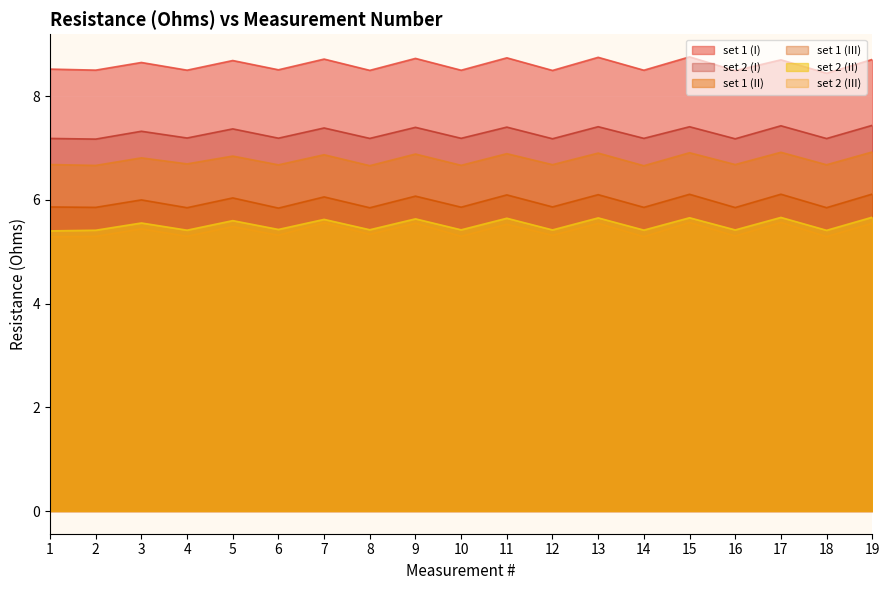

What is the difference between the second highest and second lowest values in the set 2 (III) series?

0.3